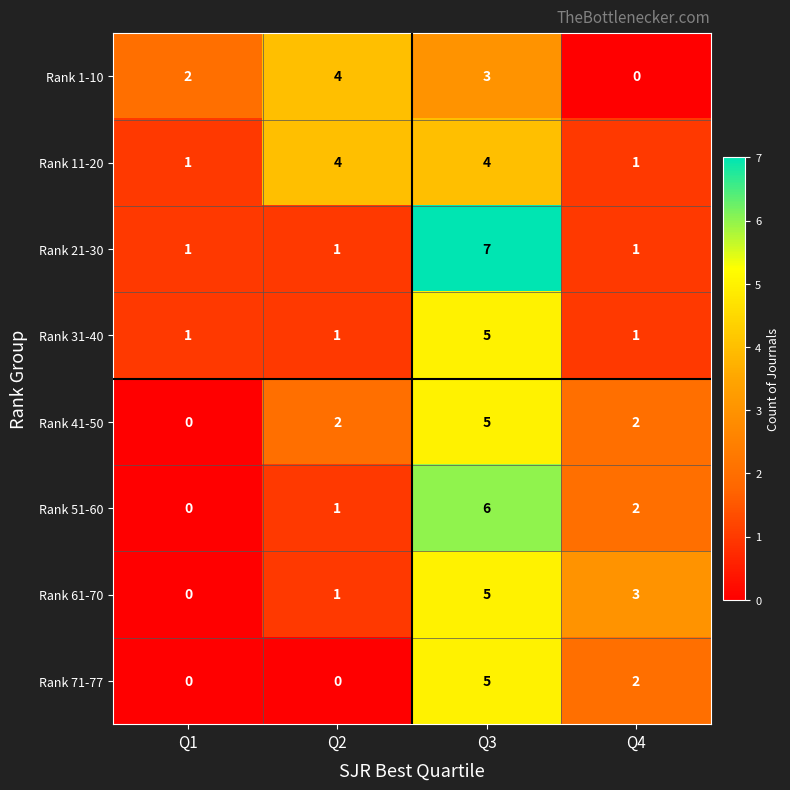

Count the Rank 31-40 values in the range 1 to 5.

4